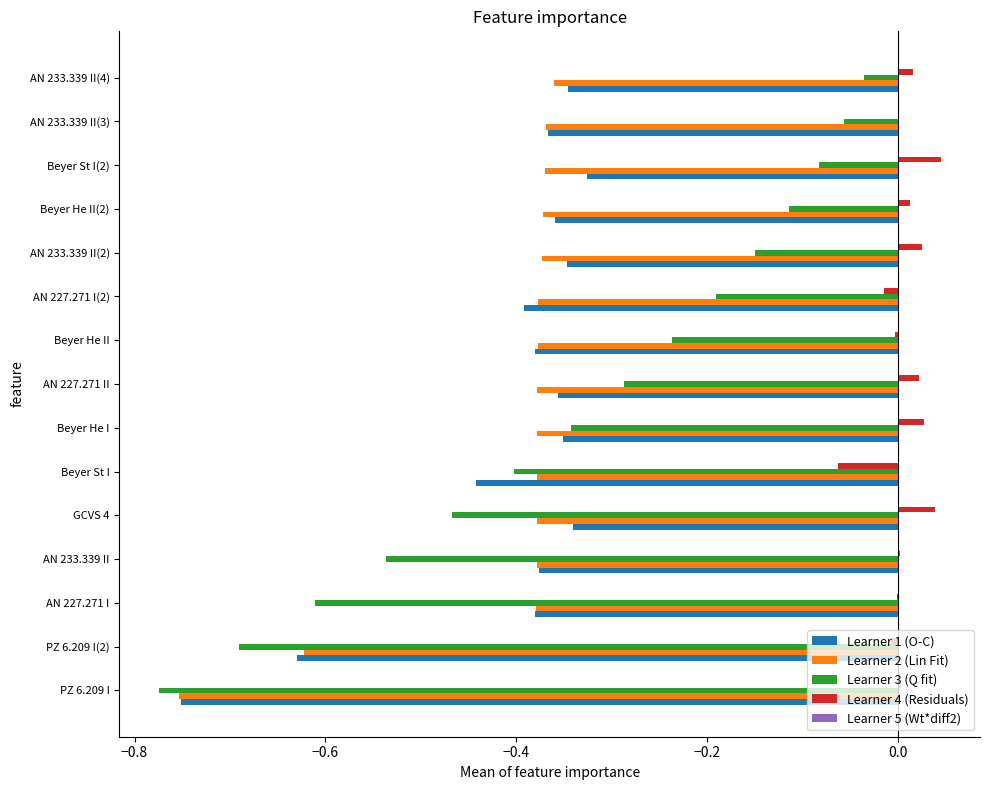

The Learner 4 (Residuals) series shows -0.0 at Beyer He II. True or false?

True